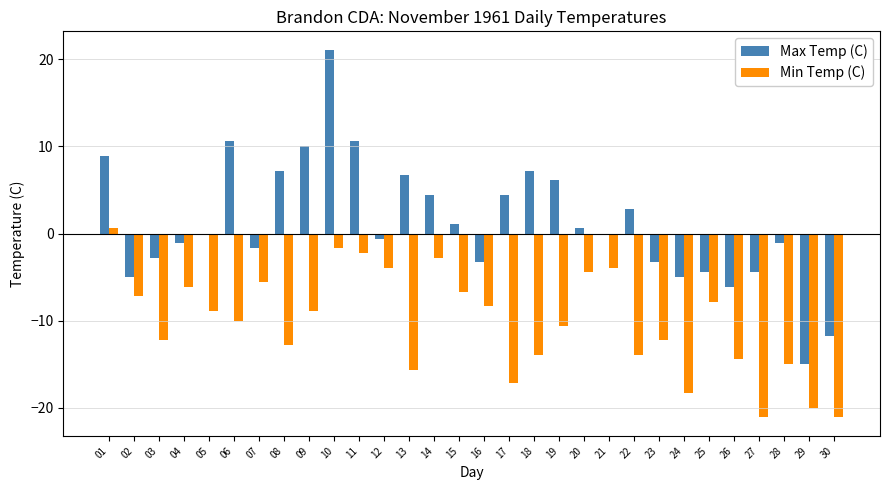

How many distinct data groups are displayed?

2